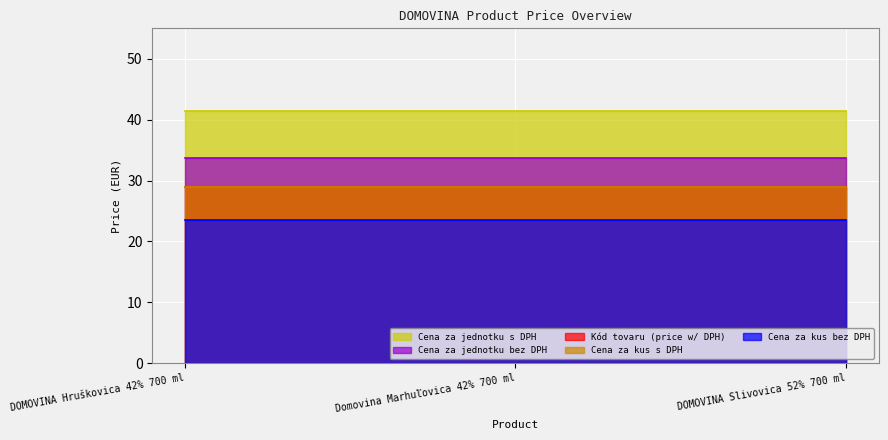

Reading right to left, list all the values displayed in this chart.

Kód tovaru (price w/ DPH): DOMOVINA Slivovica 52% 700 ml=29.0	Domovina Marhuľovica 42% 700 ml=29.0	DOMOVINA Hruškovica 42% 700 ml=29.0
Cena za kus bez DPH: DOMOVINA Slivovica 52% 700 ml=23.6	Domovina Marhuľovica 42% 700 ml=23.6	DOMOVINA Hruškovica 42% 700 ml=23.6
Cena za kus s DPH: DOMOVINA Slivovica 52% 700 ml=29.0	Domovina Marhuľovica 42% 700 ml=29.0	DOMOVINA Hruškovica 42% 700 ml=29.0
Cena za jednotku bez DPH: DOMOVINA Slivovica 52% 700 ml=33.6	Domovina Marhuľovica 42% 700 ml=33.6	DOMOVINA Hruškovica 42% 700 ml=33.6
Cena za jednotku s DPH: DOMOVINA Slivovica 52% 700 ml=41.4	Domovina Marhuľovica 42% 700 ml=41.4	DOMOVINA Hruškovica 42% 700 ml=41.4